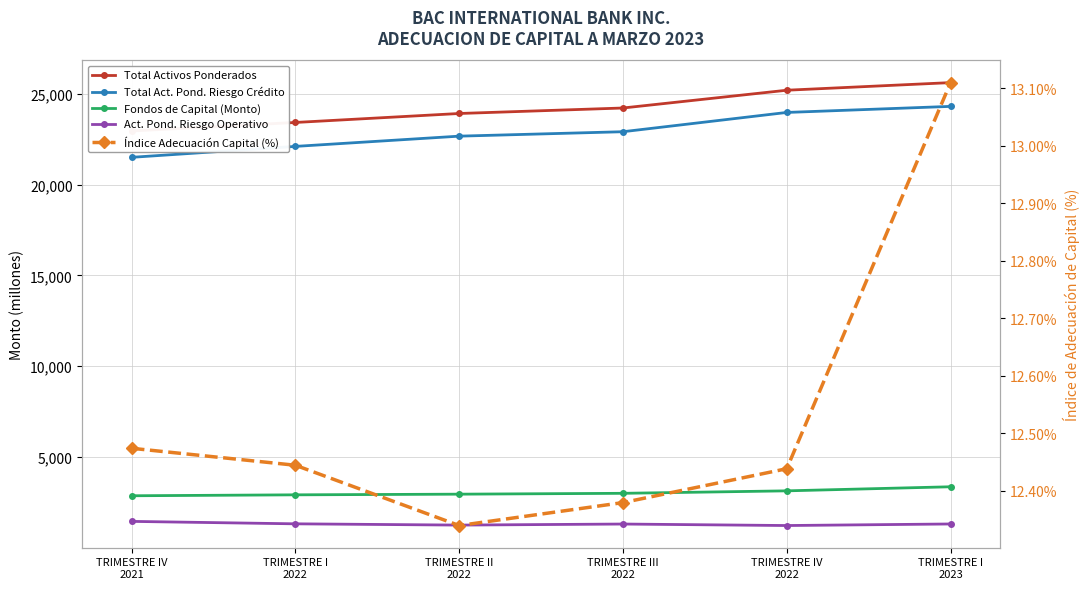

How many values in the FONDOS DE CAPITAL (Monto) series are below 2997?

3